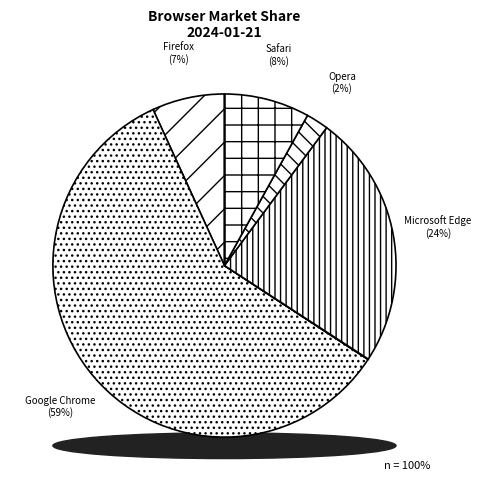

Is it true that Google Chrome is 54% of the pie?

False